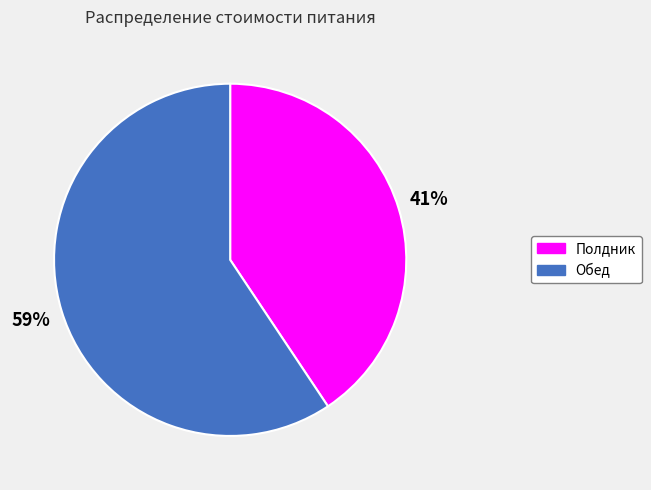

How many segments does this pie chart have?

2